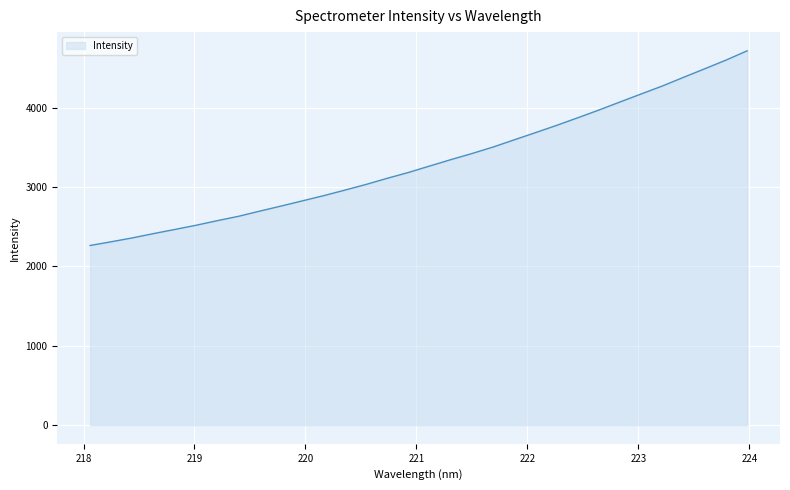

What is the greatest value displayed?

4715.8